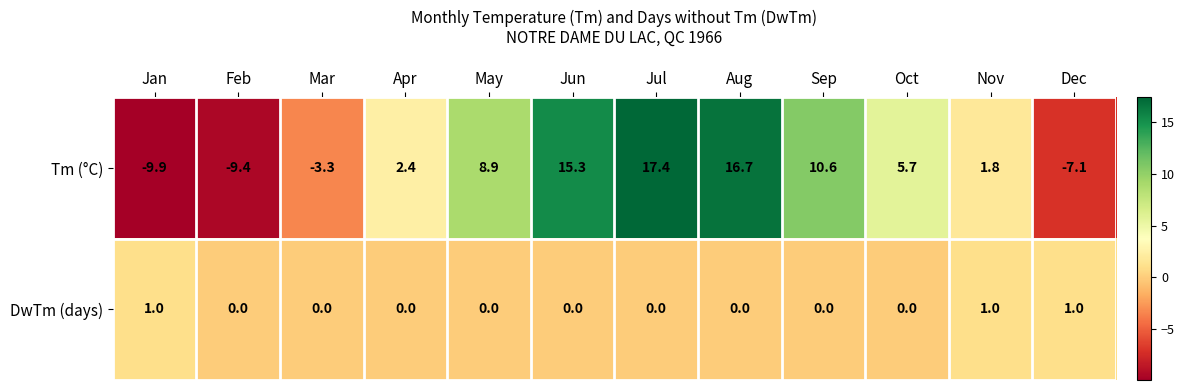

At how many categories does at least one series exceed 15?

3